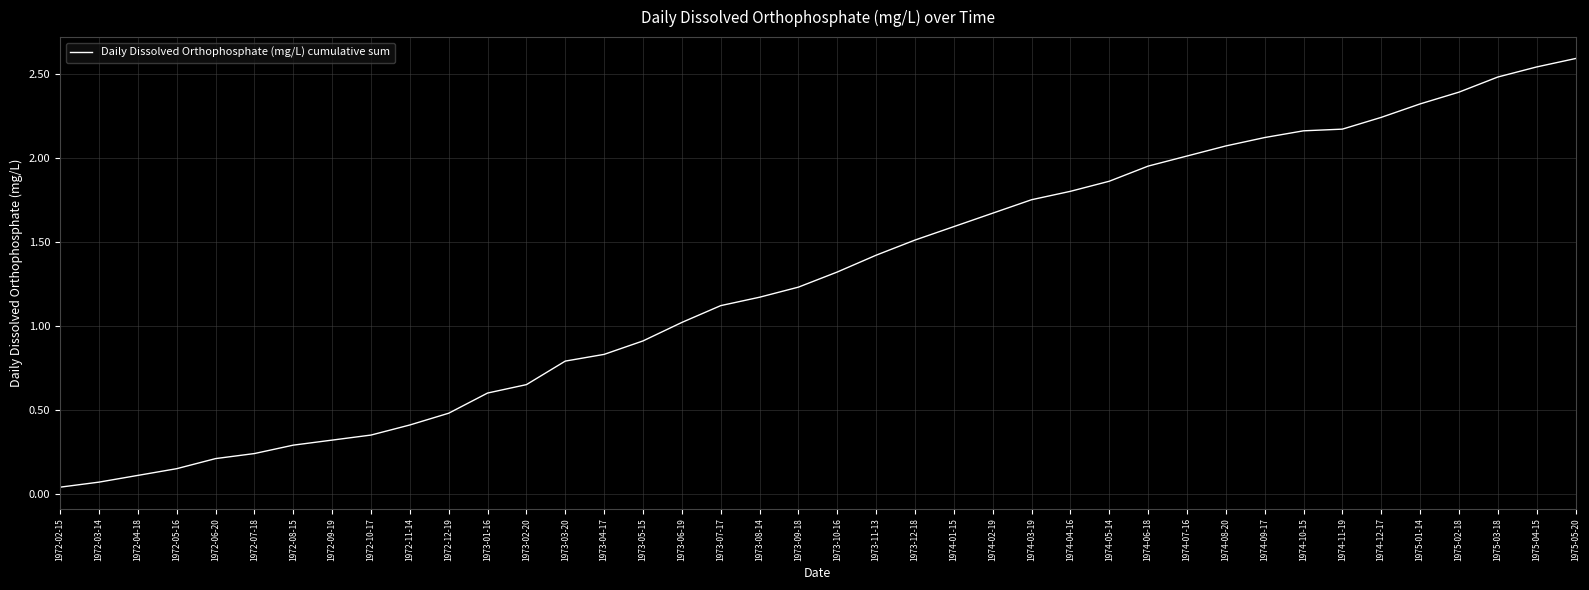

What position from the right is 1972-03-14?

39